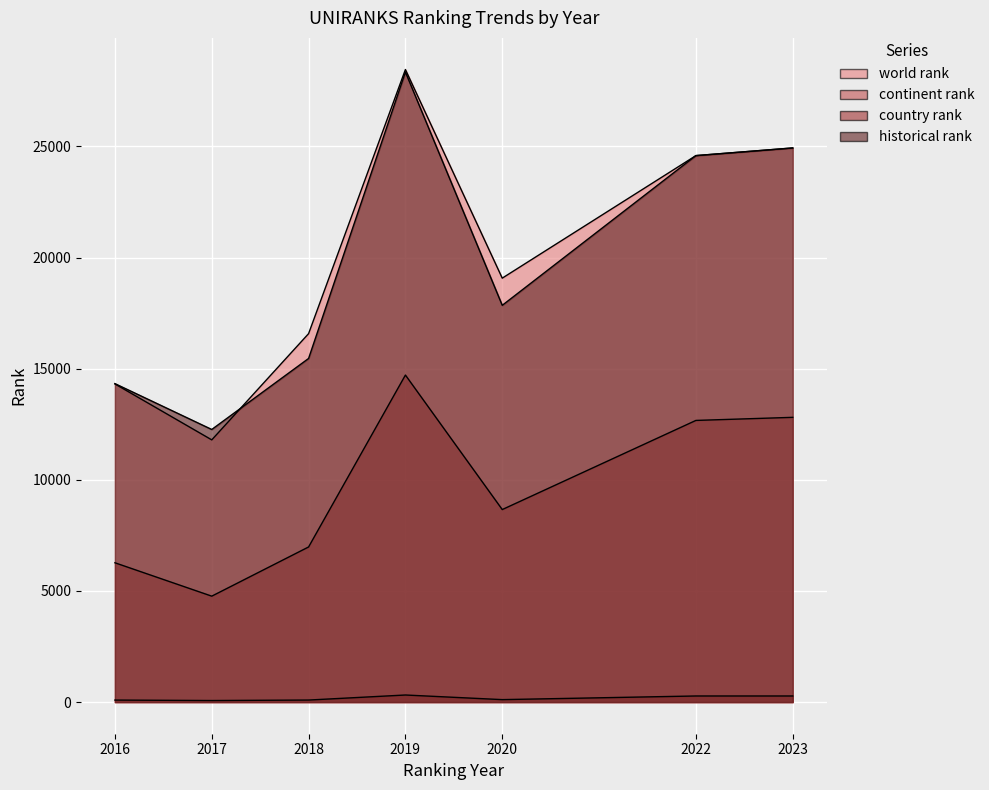

Reading left to right, what are all the values shown in this chart?

world rank: 2016=14314.0	2017=11797.0	2018=16576.0	2019=28459.0	2020=19073.0	2022=24586.0	2023=24930.0
continent rank: 2016=6268.0	2017=4766.0	2018=6979.0	2019=14713.0	2020=8662.0	2022=12672.0	2023=12811.0
country rank: 2016=91.0	2017=70.0	2018=92.0	2019=319.0	2020=111.0	2022=275.0	2023=275.0
historical rank: 2016=14328.0	2017=12265.0	2018=15459.5	2019=28345.0	2020=17850.5	2022=24586.0	2023=24930.0